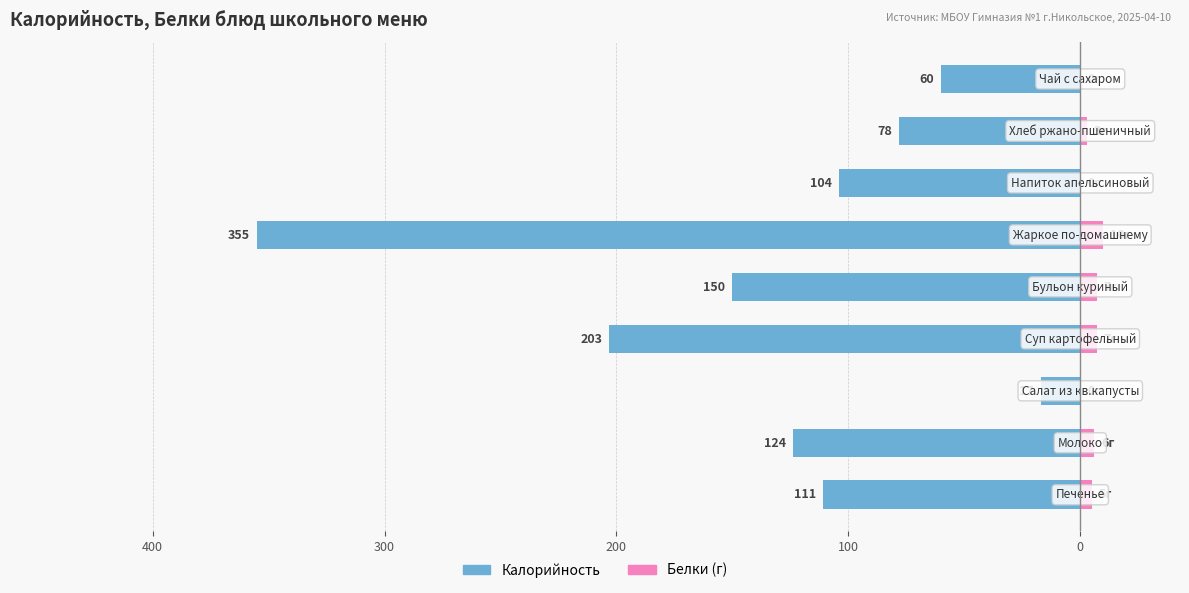

What is the difference between the highest and lowest values at 8?

60